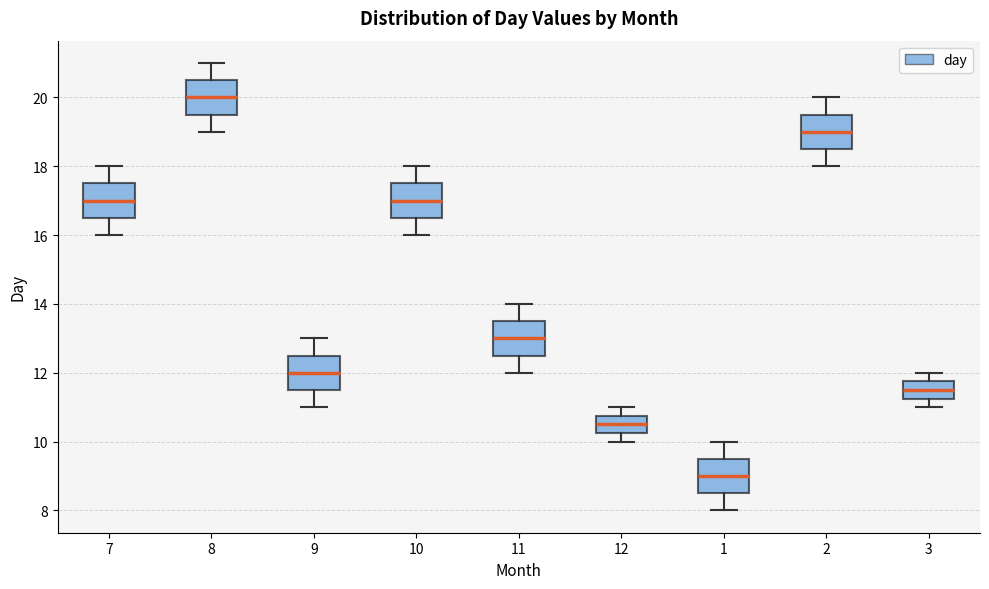

Reading left to right, transcribe this box plot: for each box, give where its median line is, the range the box spans, and where its two whiskers end, as read against the y-axis. The values are not printed on the chart, so give them approximately, as read against the axis.

7: median 17.0, box 16.6 to 17.6, whiskers 16.0 to 18.0
8: median 20.0, box 19.6 to 20.6, whiskers 19.0 to 21.0
9: median 12.0, box 11.6 to 12.6, whiskers 11.0 to 13.0
10: median 17.0, box 16.6 to 17.6, whiskers 16.0 to 18.0
11: median 13.0, box 12.6 to 13.6, whiskers 12.0 to 14.0
12: median 10.6, box 10.2 to 10.8, whiskers 10.0 to 11.0
1: median 9.0, box 8.6 to 9.6, whiskers 8.0 to 10.0
2: median 19.0, box 18.6 to 19.6, whiskers 18.0 to 20.0
3: median 11.6, box 11.2 to 11.8, whiskers 11.0 to 12.0